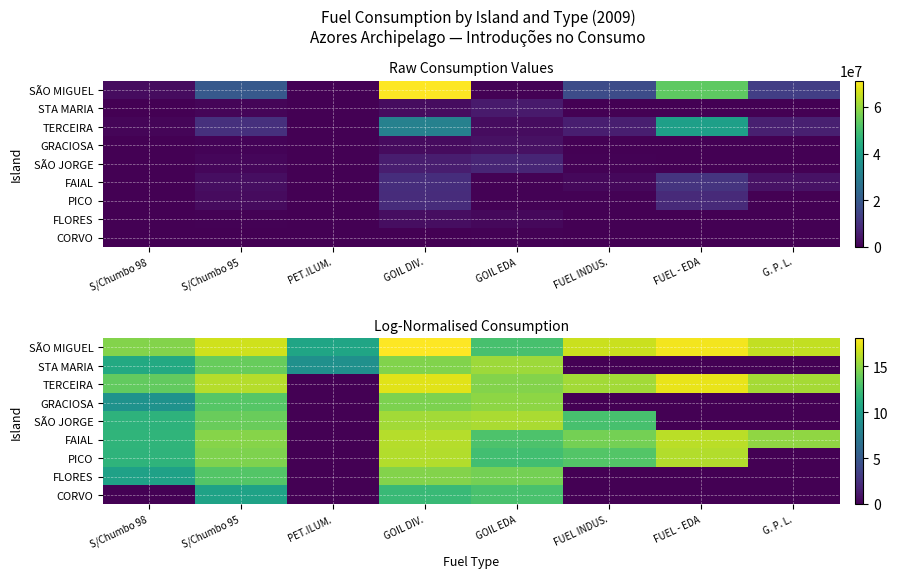

Which label corresponds to the largest value in the chart?

GOIL DIV.